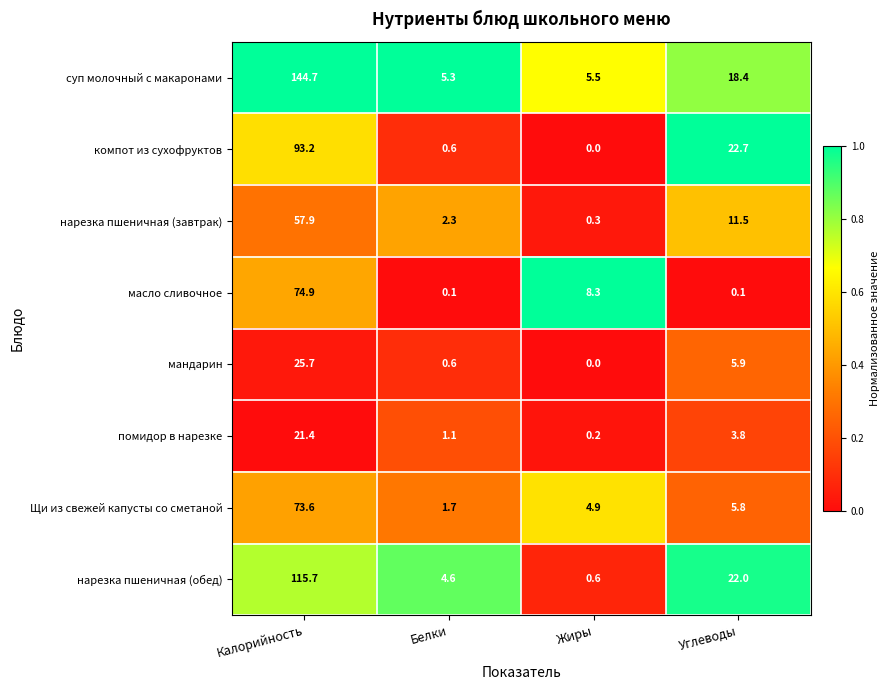

The value of помидор в нарезке at Белки is 1.5. True or false?

False